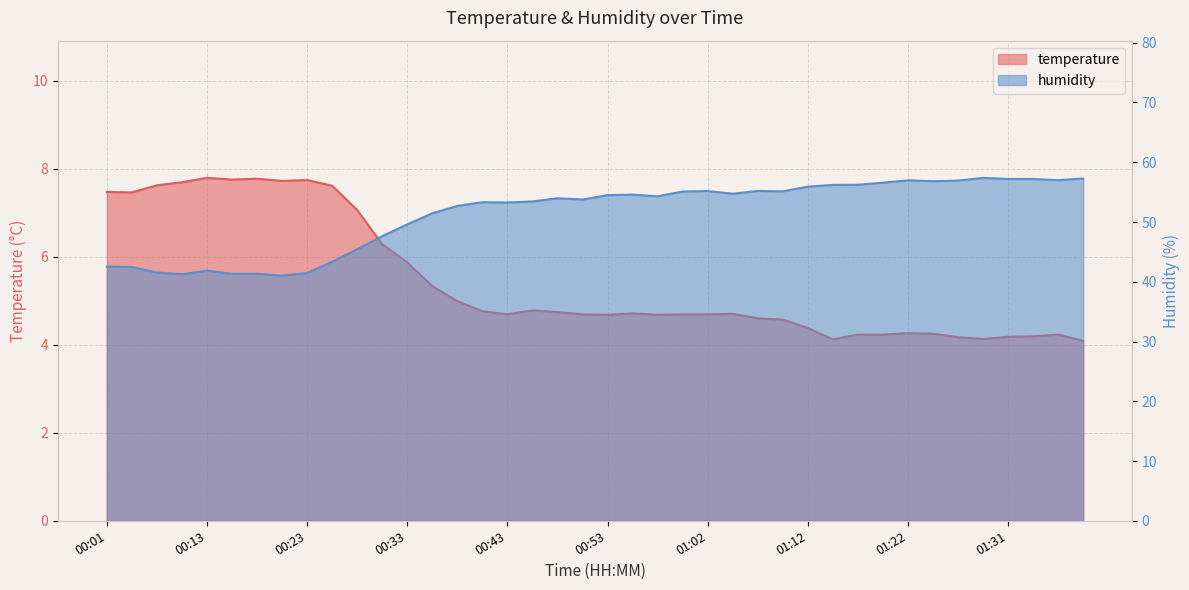

List the series in order of their peak value, lowest first.

temperature, humidity